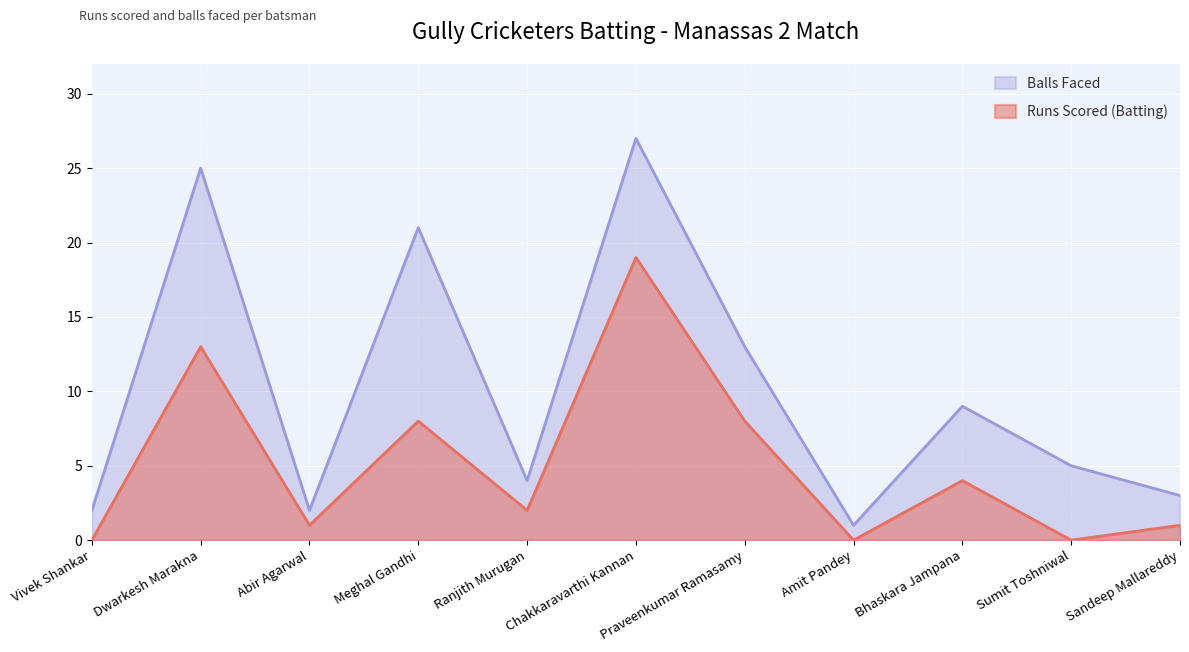

List the series in order of their peak value, highest first.

Balls Faced, Runs Scored (Batting)